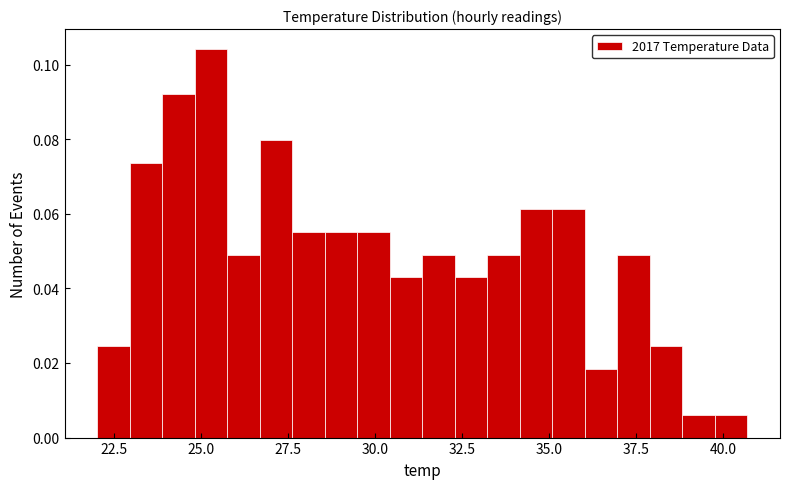

Around what value on the x-axis is the tallest bar? Give the approximate position of its centre, as read against the axis.

25.5